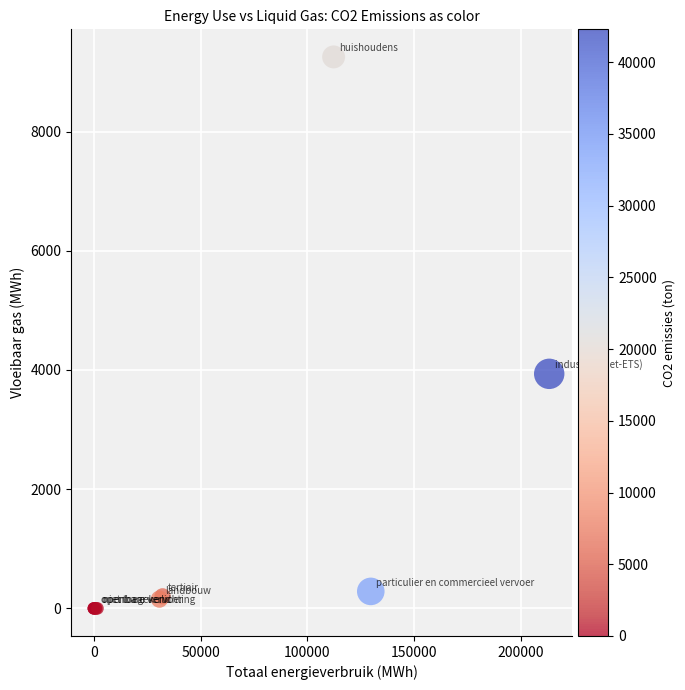

What Y value in the scatter plot is closest to 4626?

3935.3